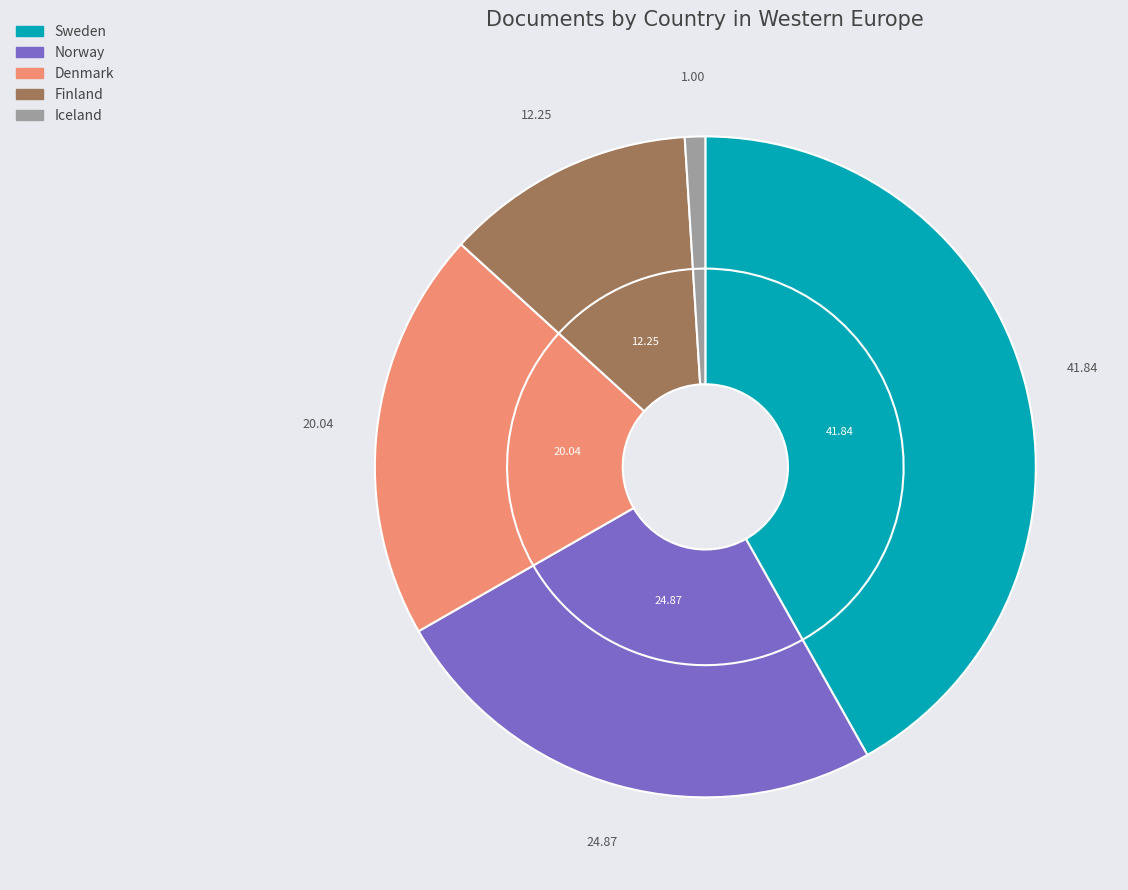

How many slices are in this pie chart?

5